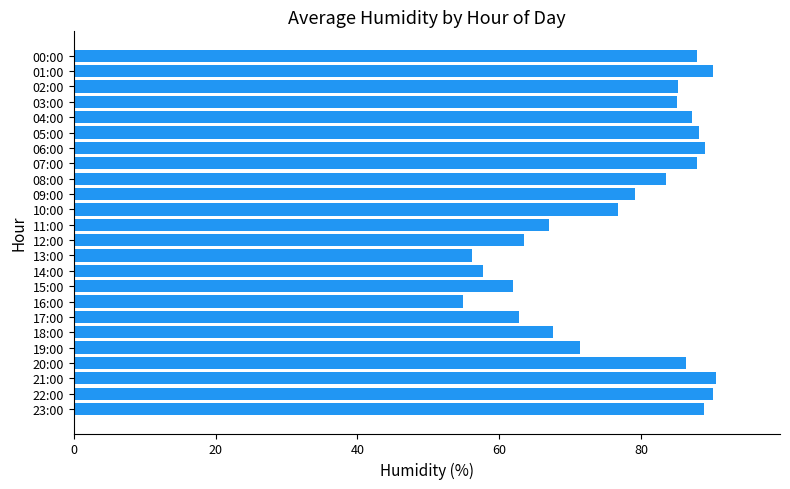

What is the label of the 19th bar from the top?

18:00